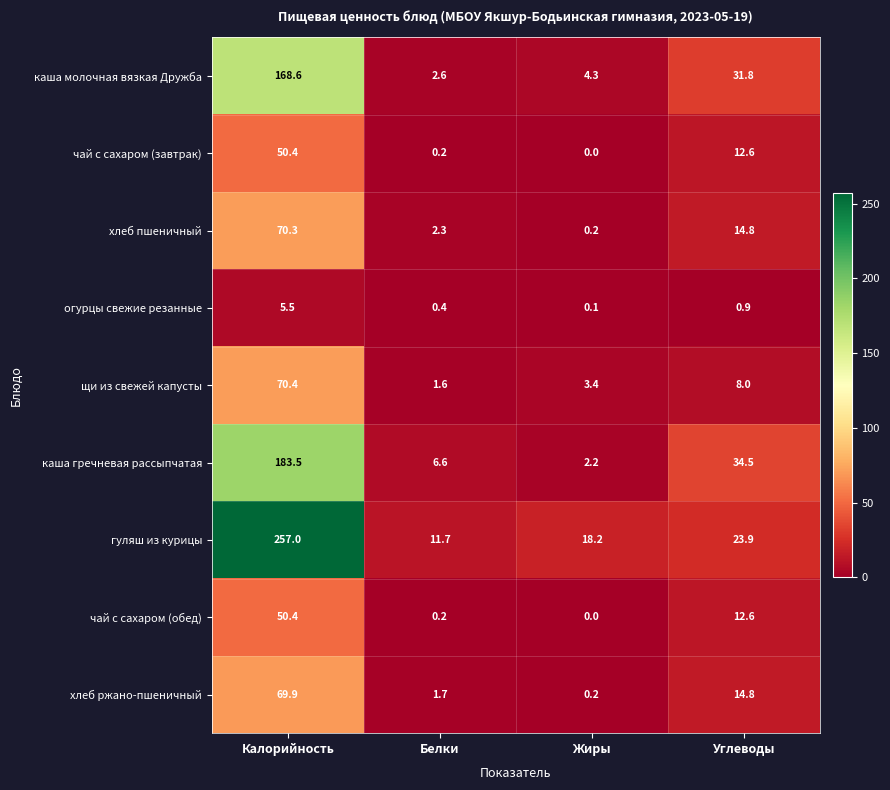

What is the sum of all чай с сахаром (завтрак) values?

63.2